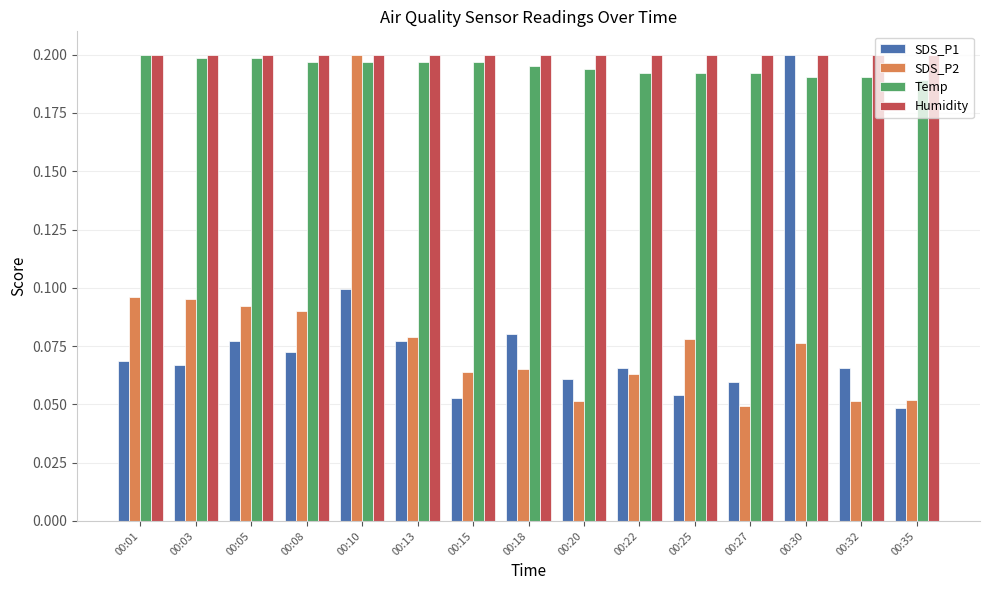

At how many categories does at least one series exceed 0?

15